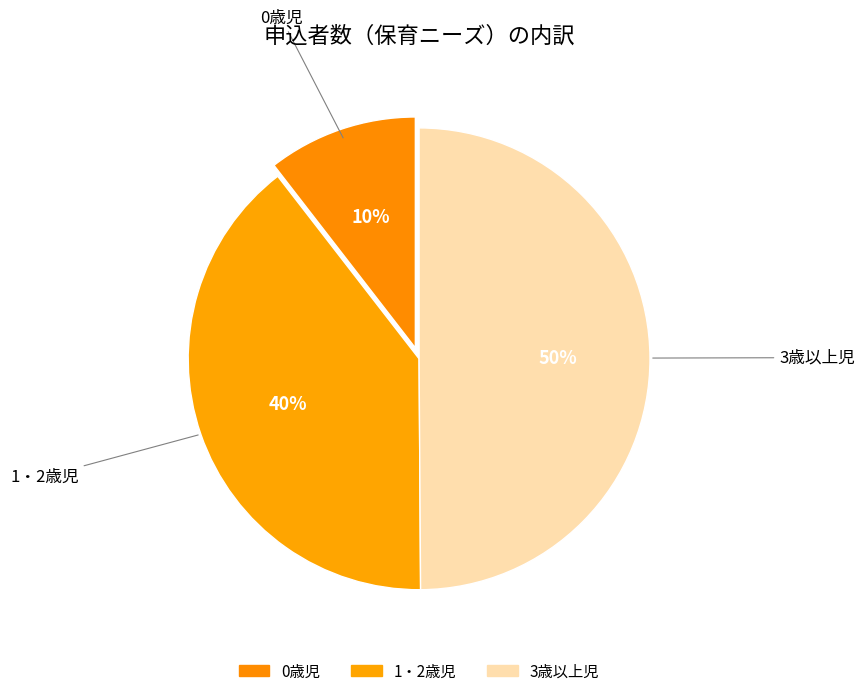

How many segments does this pie chart have?

3